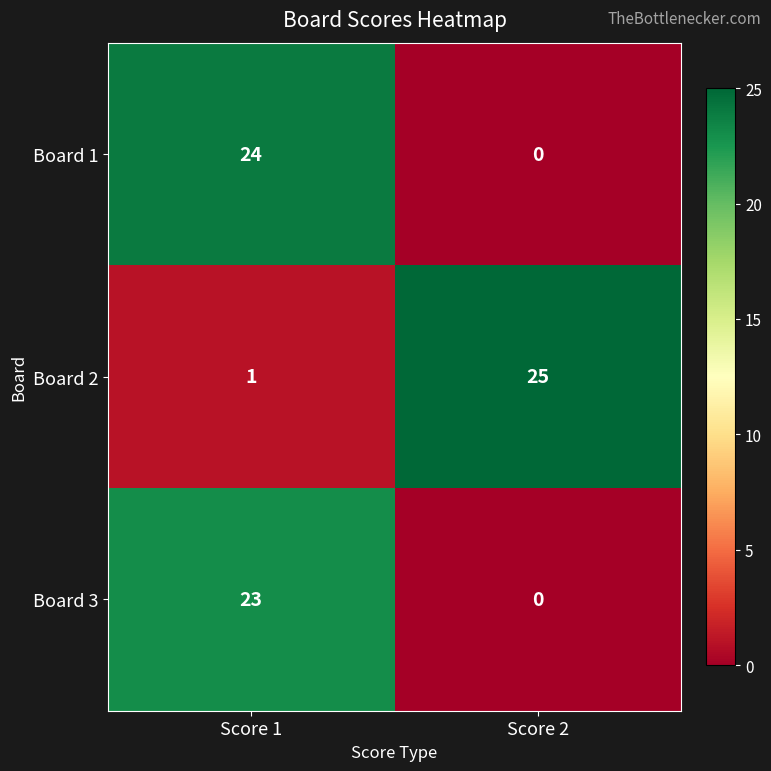

What is the sum of all Board 3 values?

23